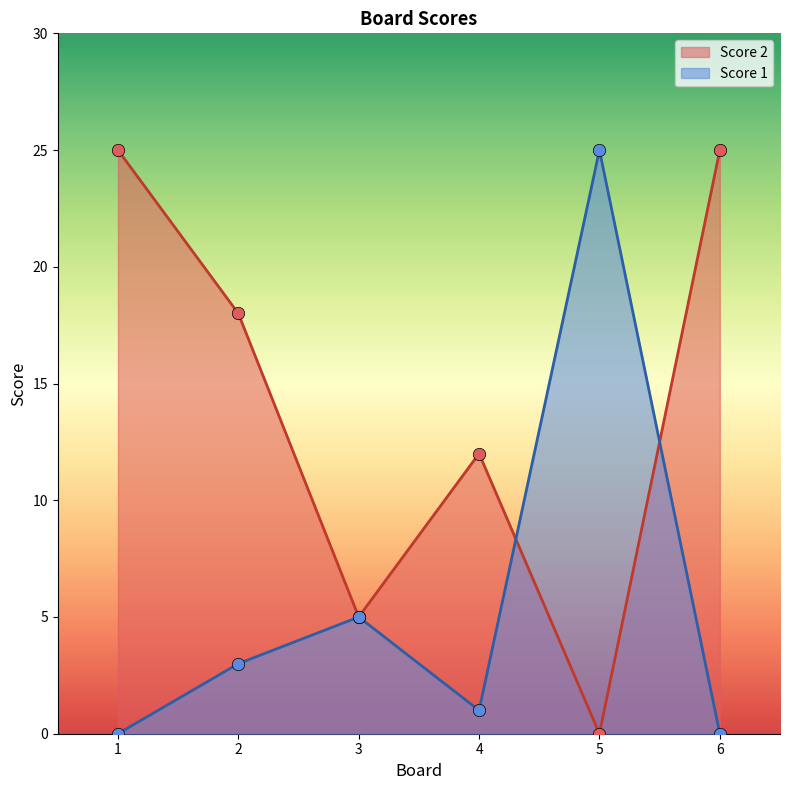

What is the total value across all series at 2?

21